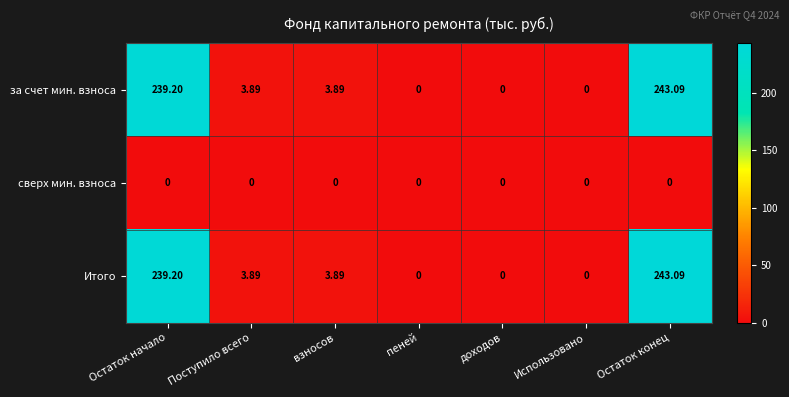

At which category is the sum across all series the highest?

Остаток конец